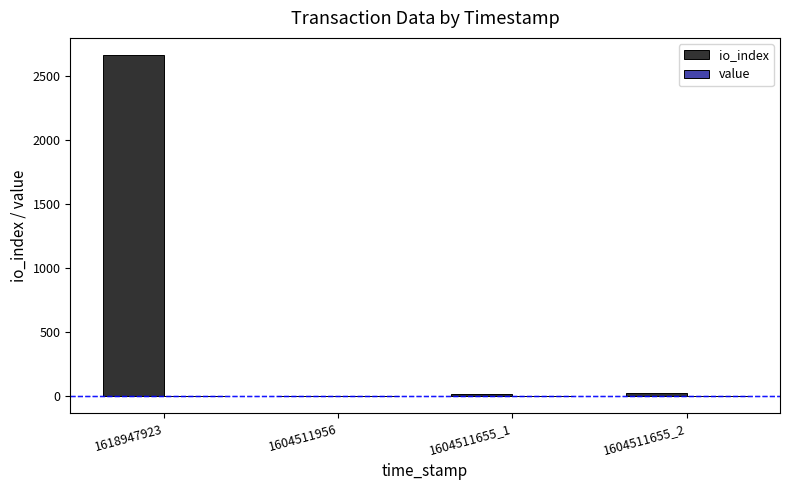

At which category is the sum across all series the highest?

1618947923